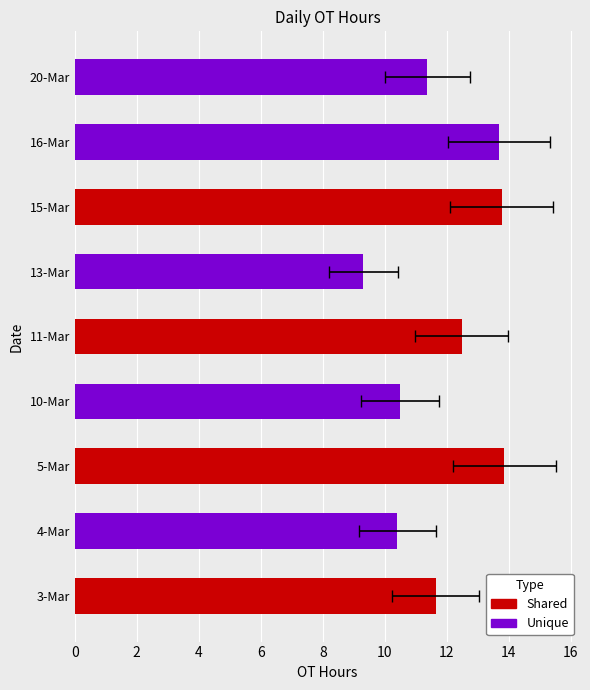

At which category is the sum across all series the highest?

5-Mar